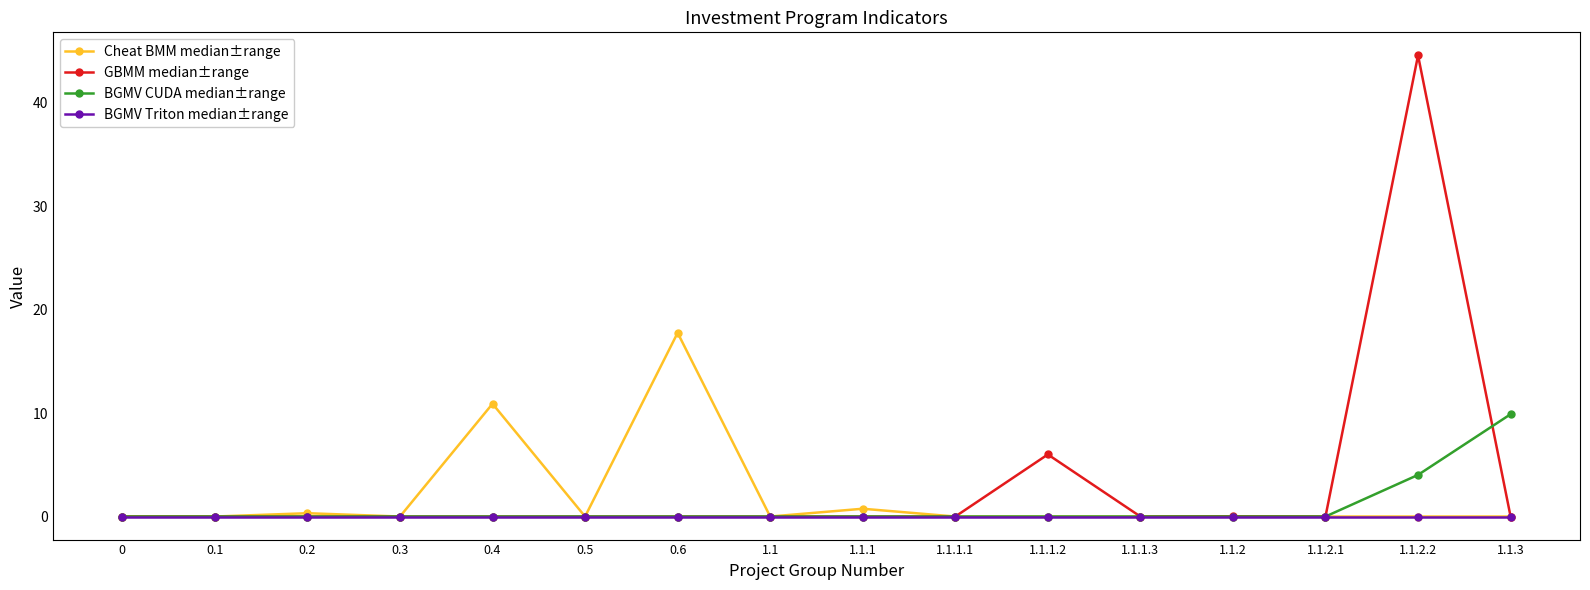

Is it true that GBMM median±range equals 16.0 at 1.1.2.2?

False